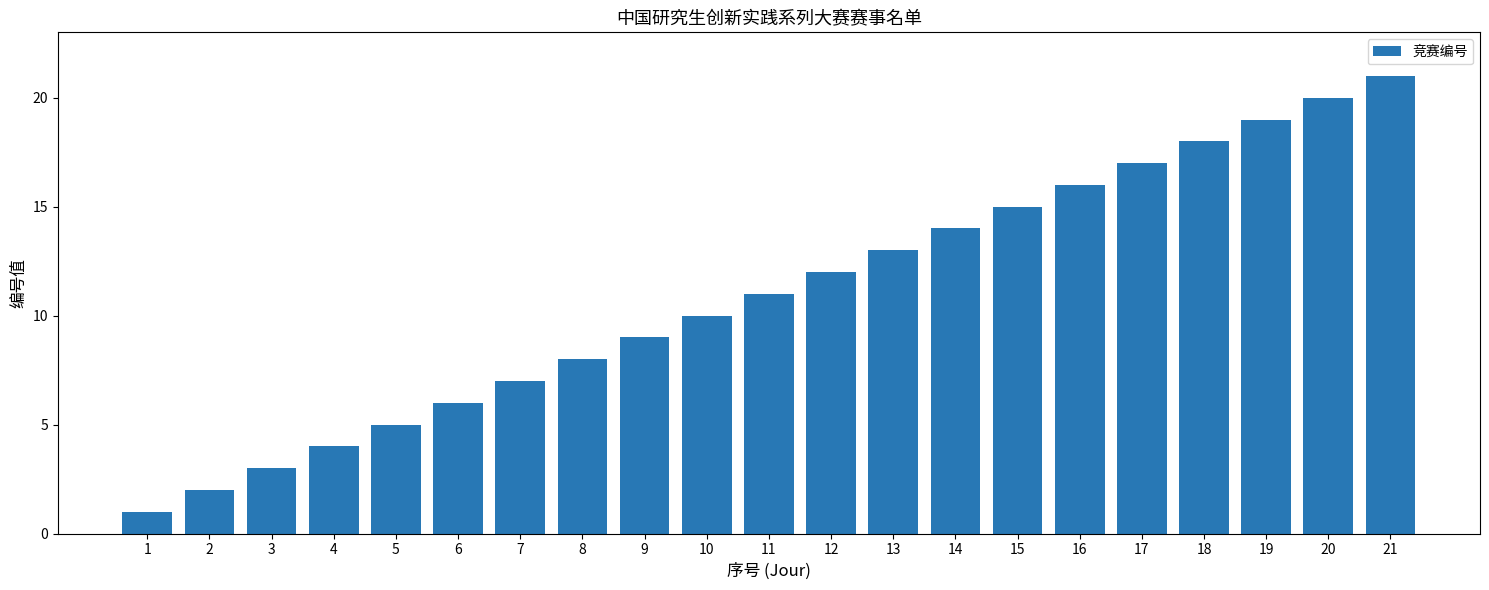

What is the difference between the second highest and second lowest values?

18